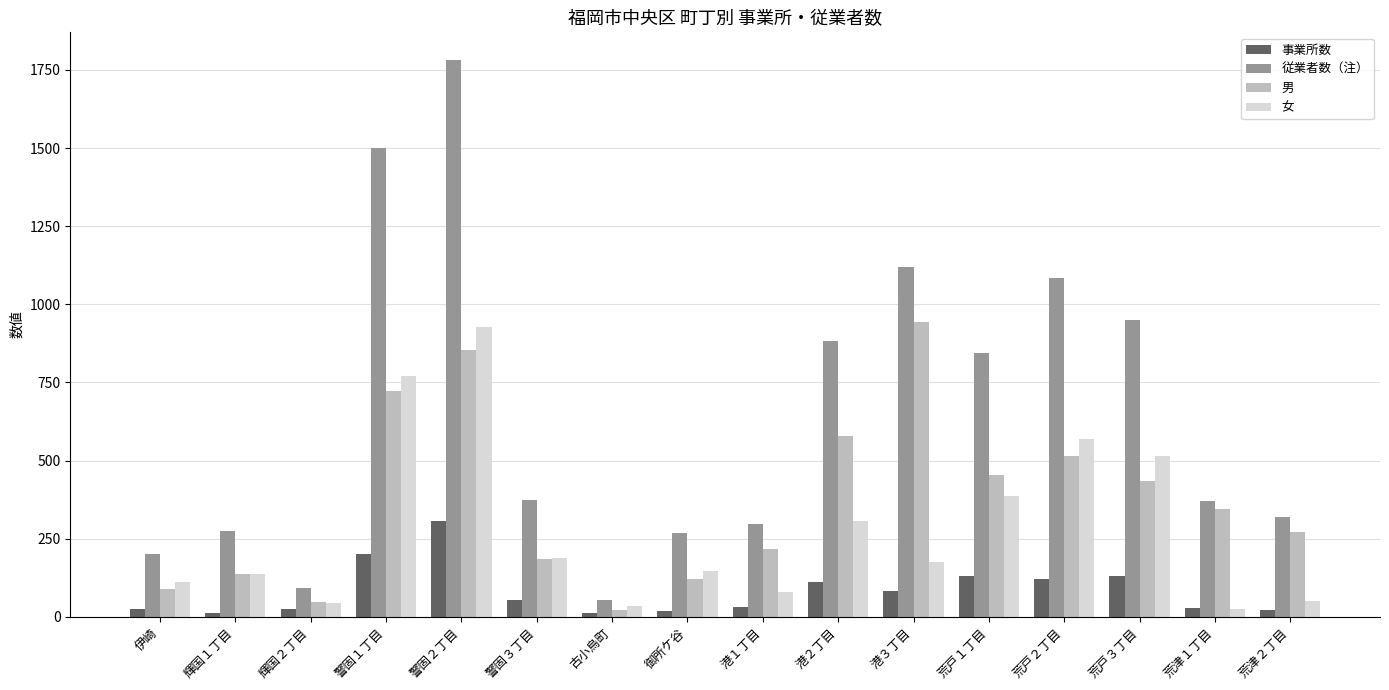

What is the sum of all 男 values?

5937